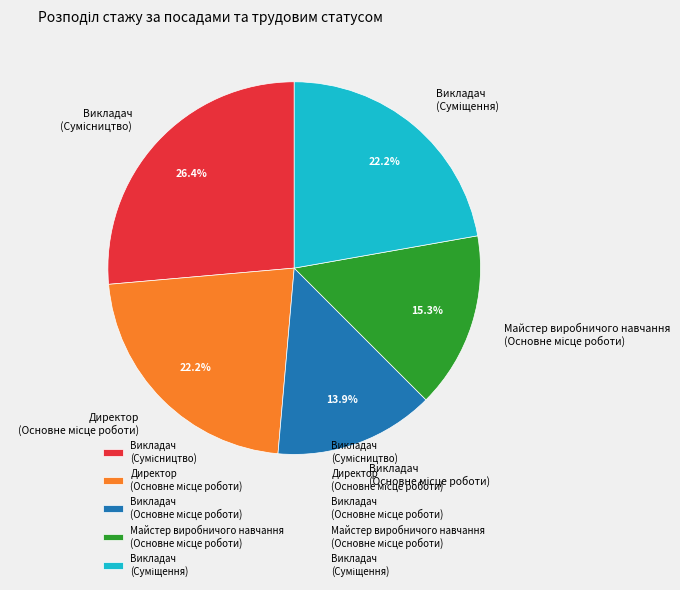

Is there a majority slice in this chart?

No